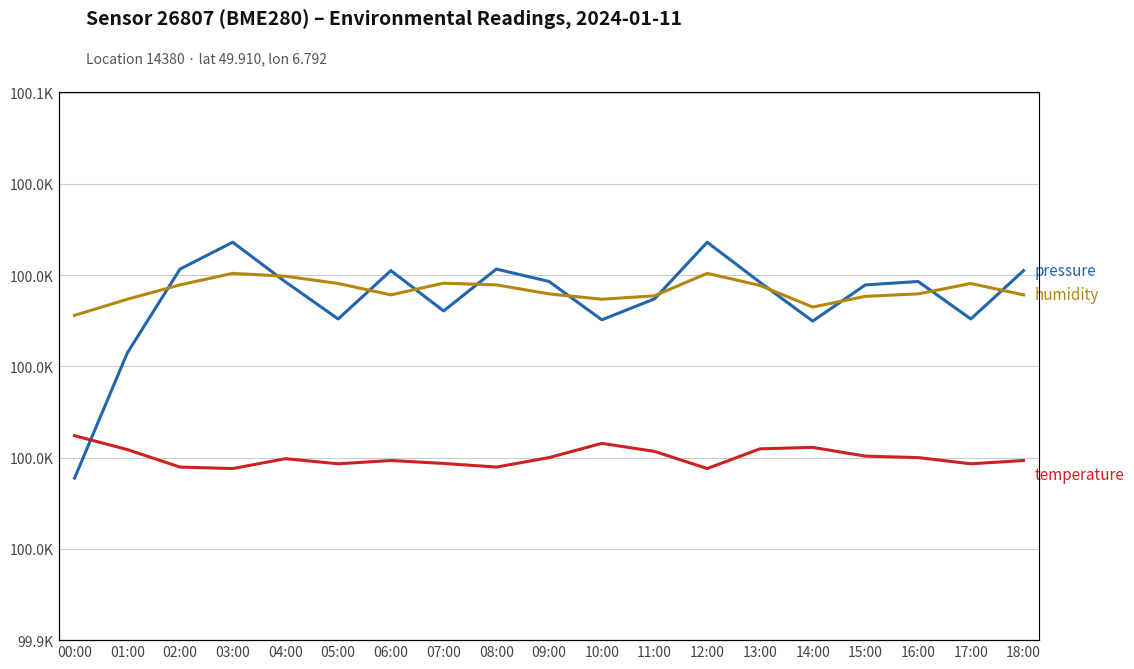

List the series in order of their peak value, highest first.

pressure (Pa), humidity (%), temperature (°C)